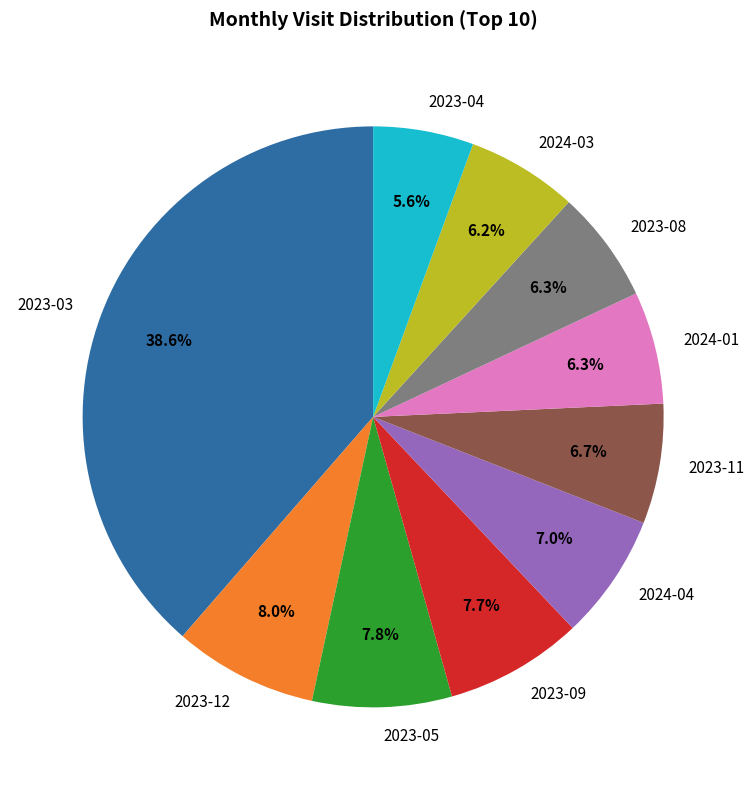

What percentage is the 2024-01 slice, to the nearest percent?

6%